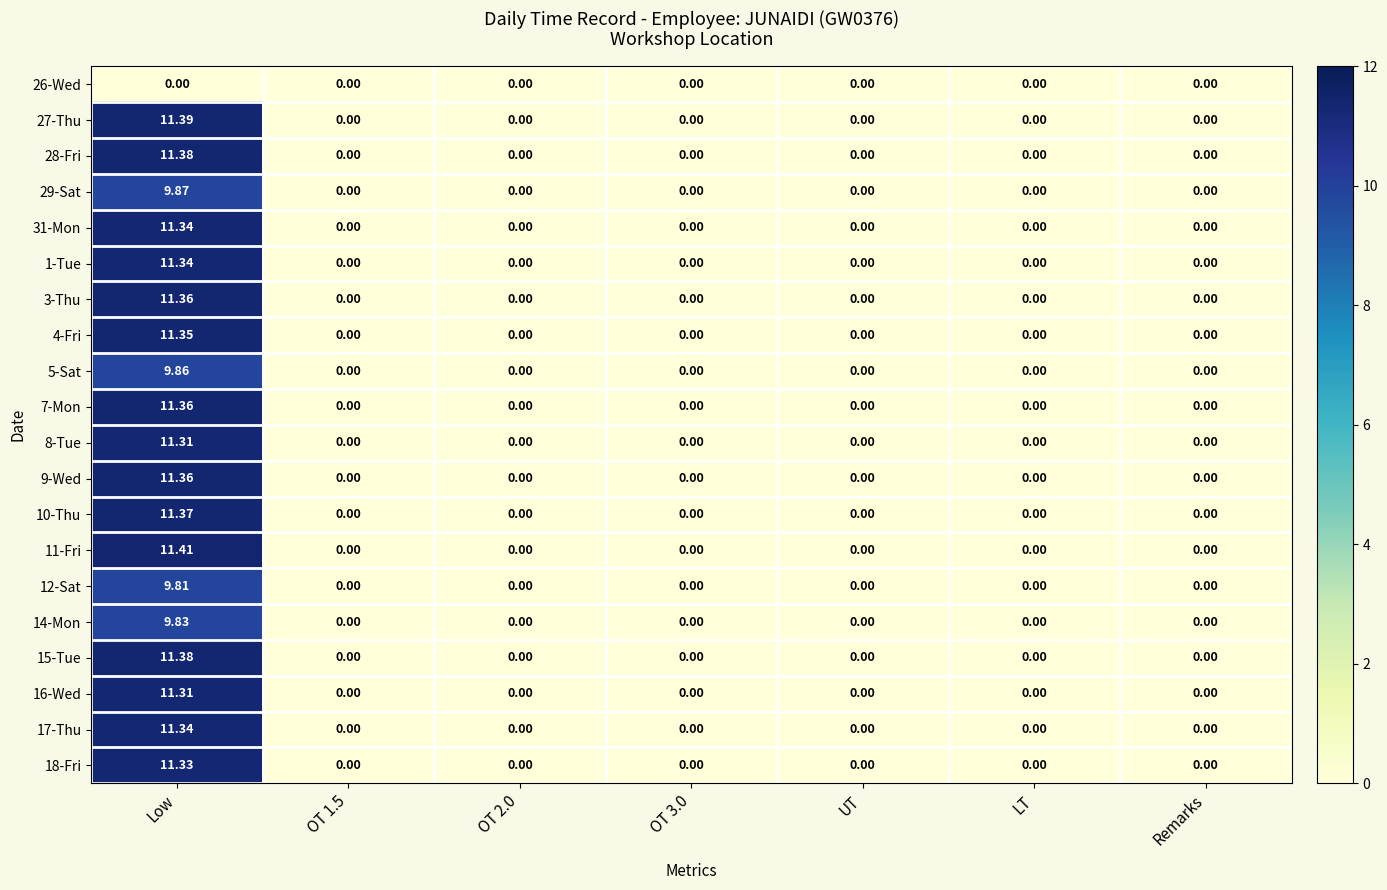

Count the number of data series in this chart.

20